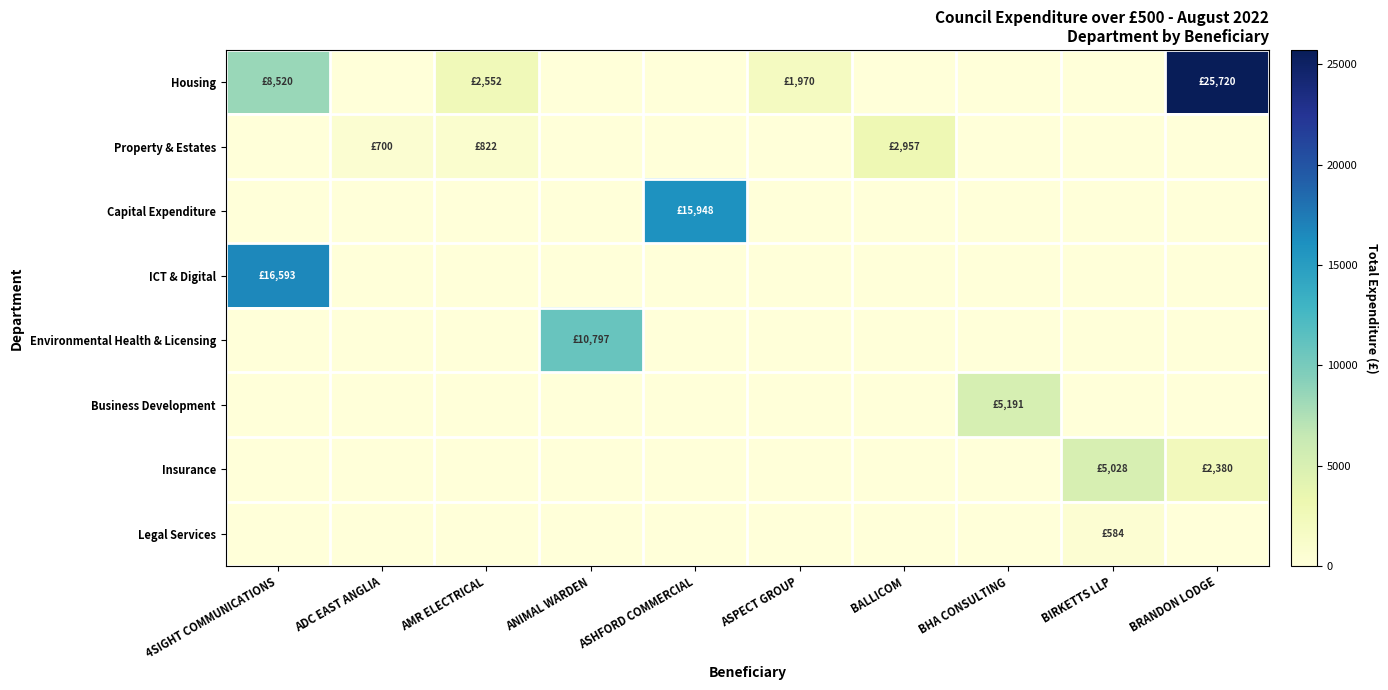

List the series in order of their peak value, highest first.

Housing, ICT & Digital, Capital Expenditure, Environmental Health & Licensing, Business Development, Insurance, Property & Estates, Legal Services